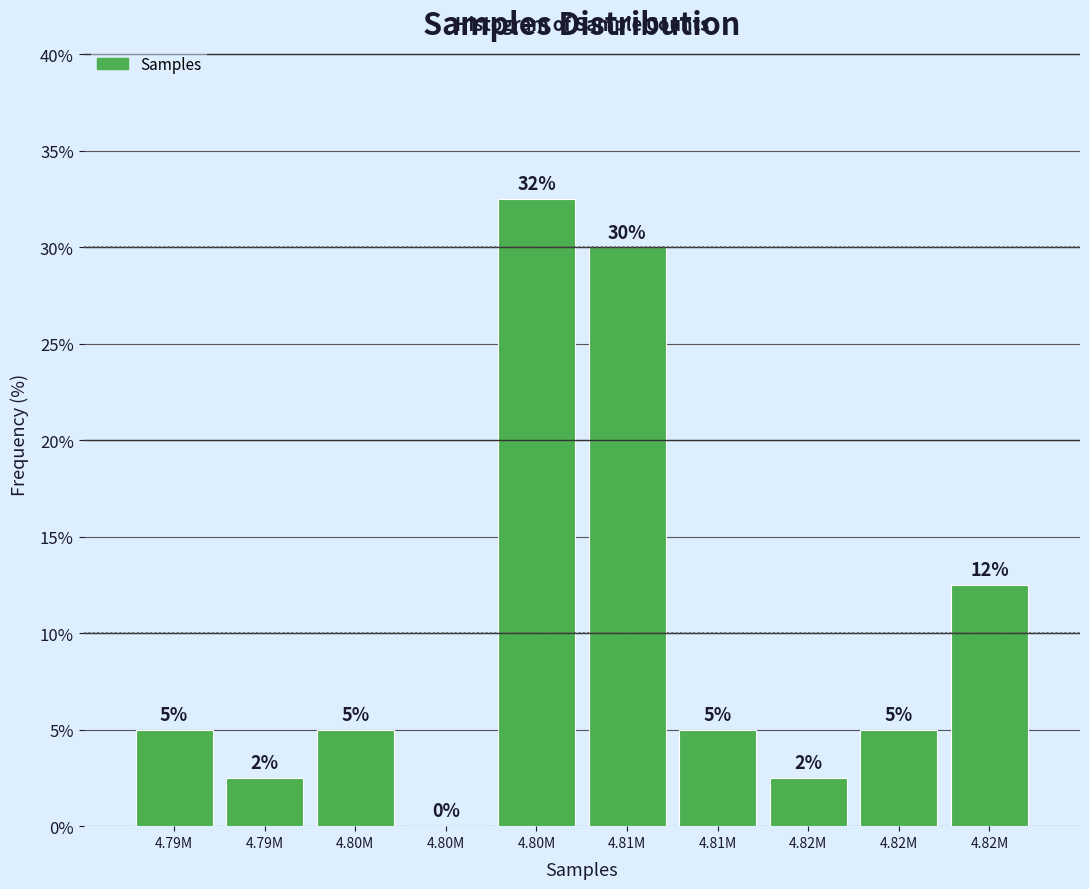

How many series are shown in this chart?

1